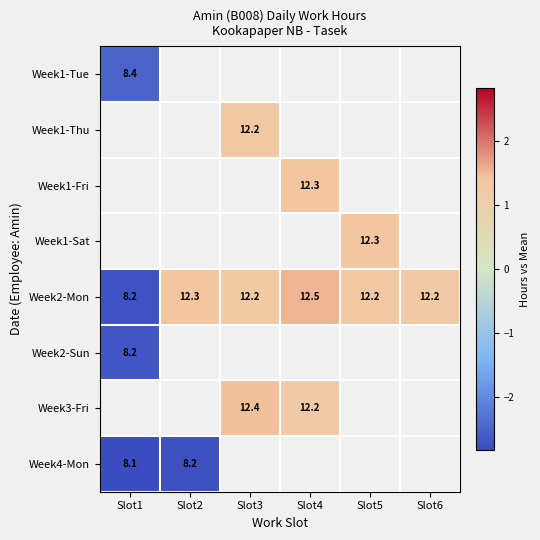

Where is Week4-Mon nearest to the value -2?

Slot2